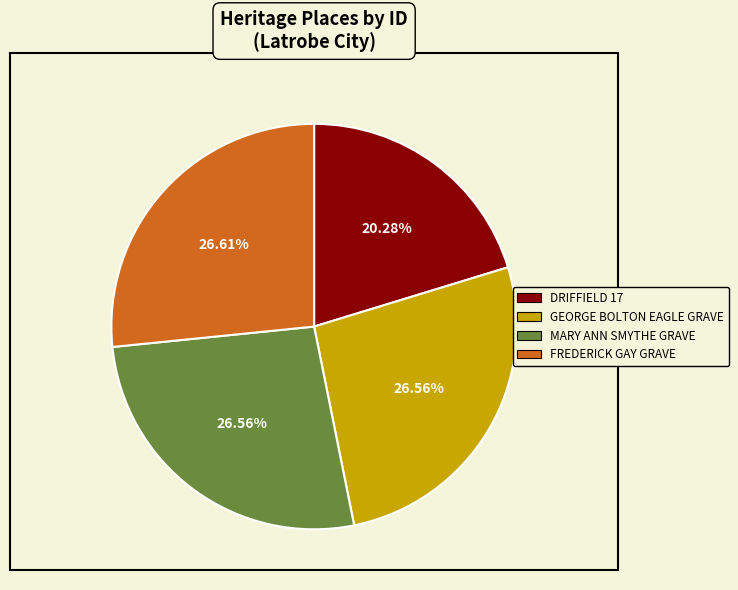

The DRIFFIELD 17 slice represents 20% of the pie. True or false?

True